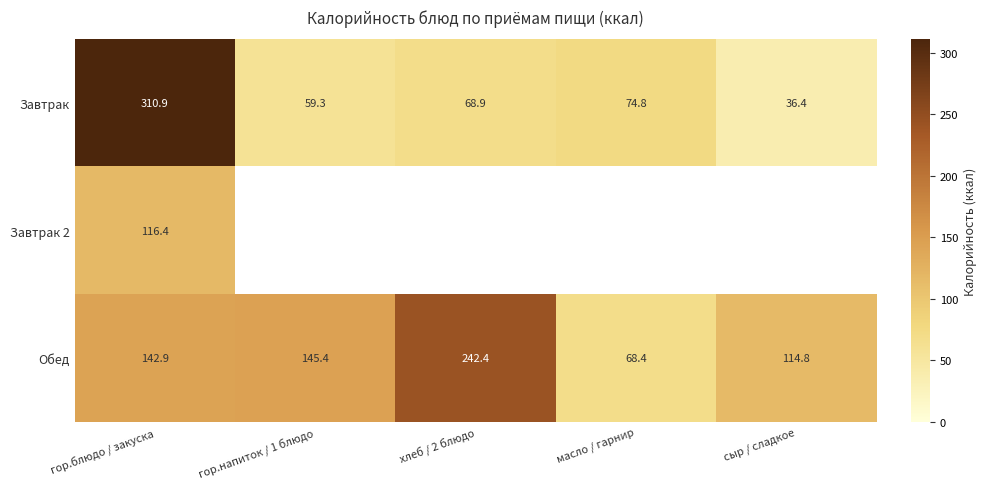

What is the difference between the maximum and minimum values in the Обед series?

174.0